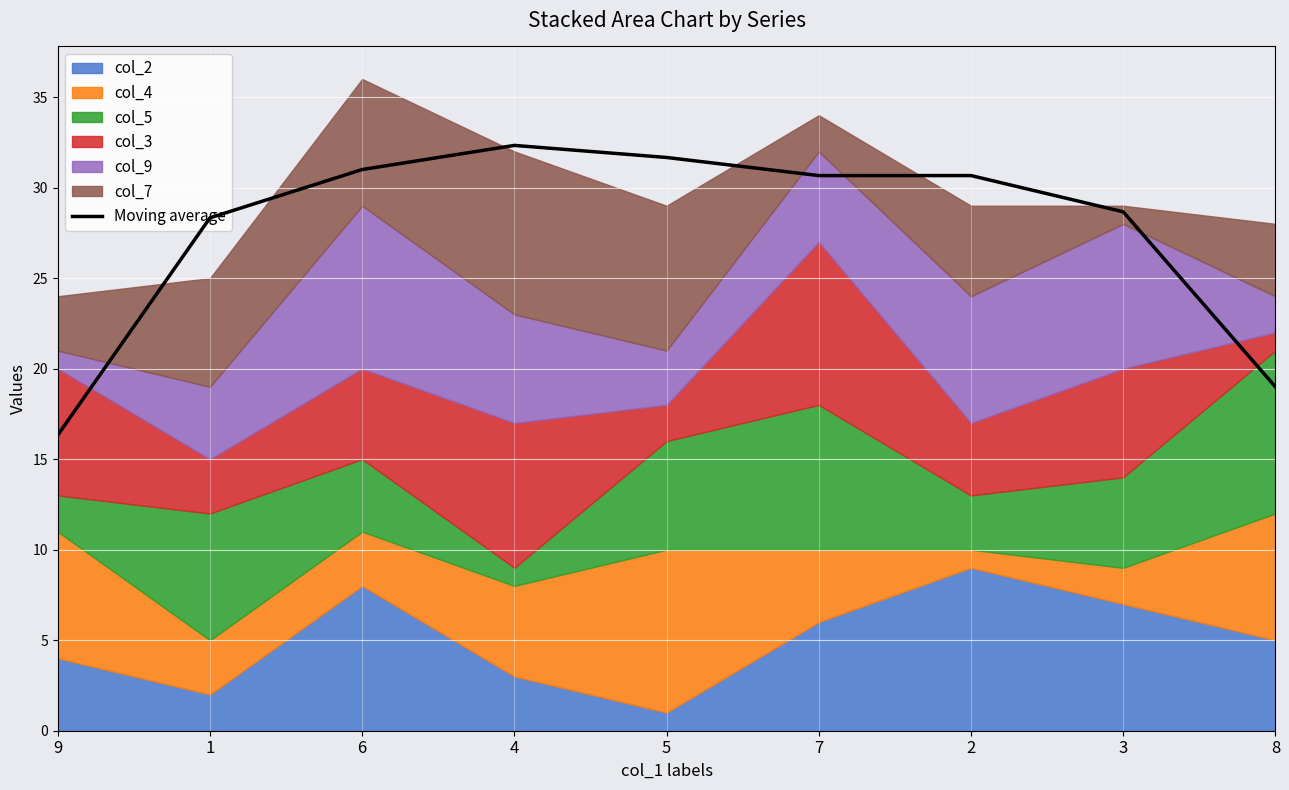

Where is the first local maximum?

4